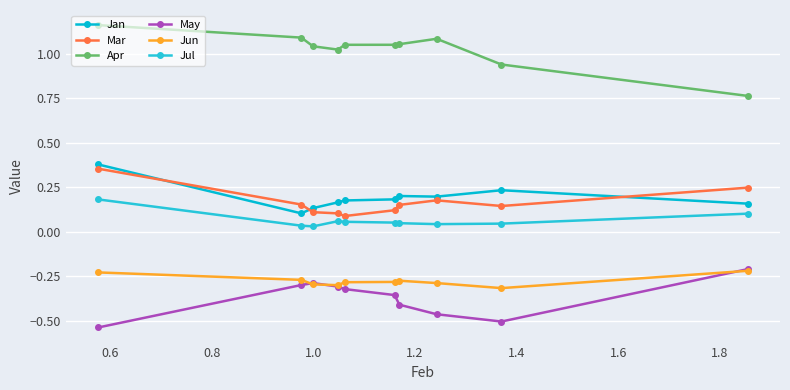

What are all the series names shown in the legend?

Jan, Mar, Apr, May, Jun, Jul